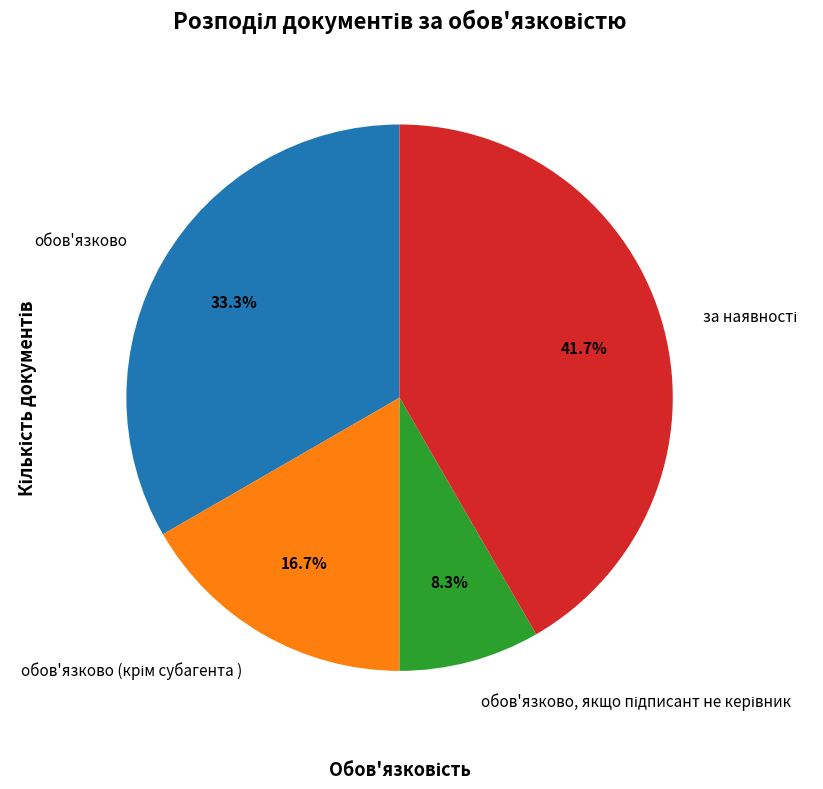

Is there any slice that represents more than half of the pie?

No